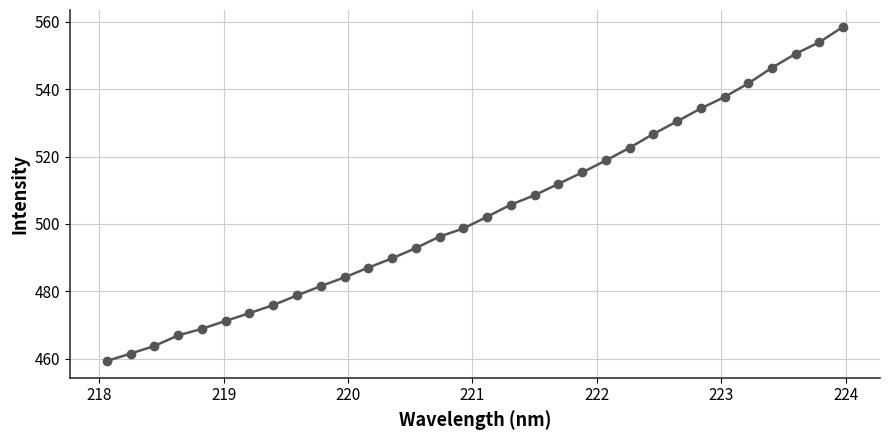

What is the value of the 11th point from the left?

484.1